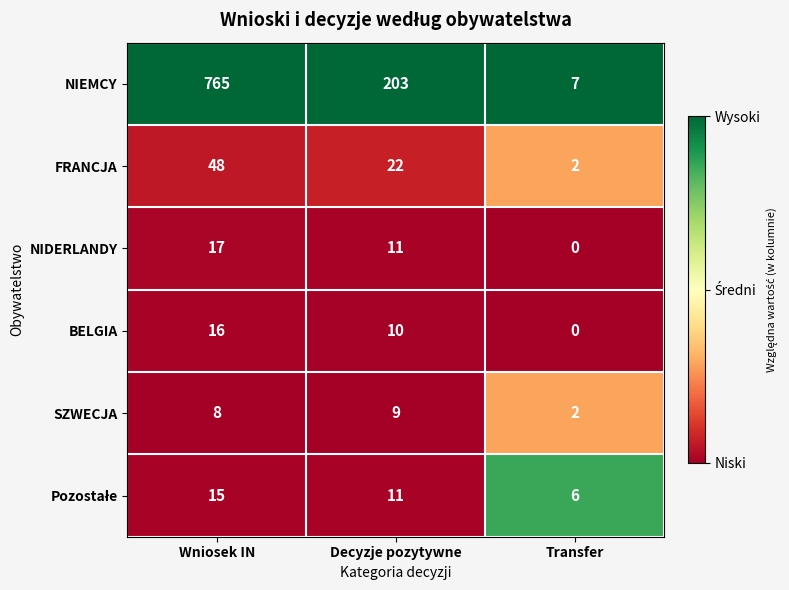

At which category does the chart reach its peak across all series?

Wniosek IN